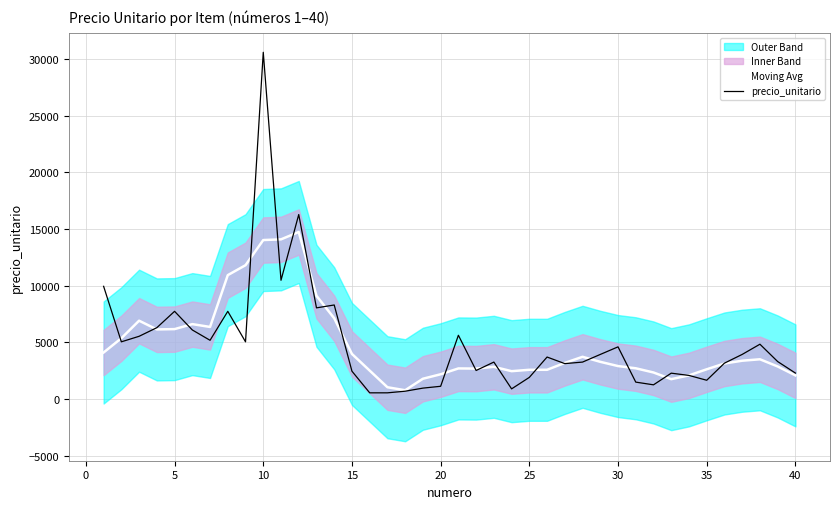

True or false: Moving Avg has a value of 3978.0 at 15.

True